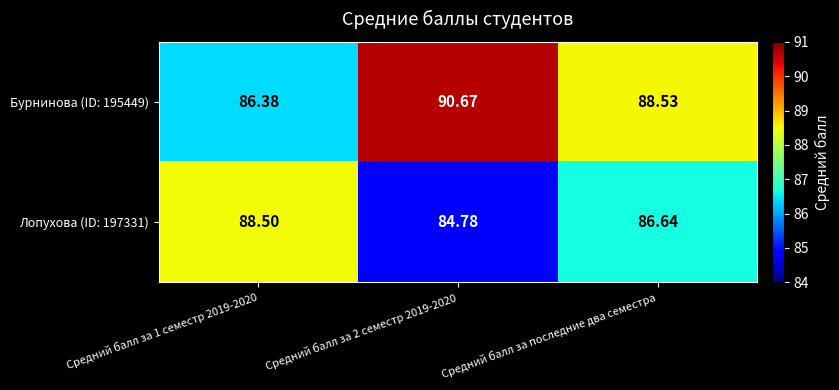

How many values in the Лопухова (ID: 197331) series exceed 86?

2